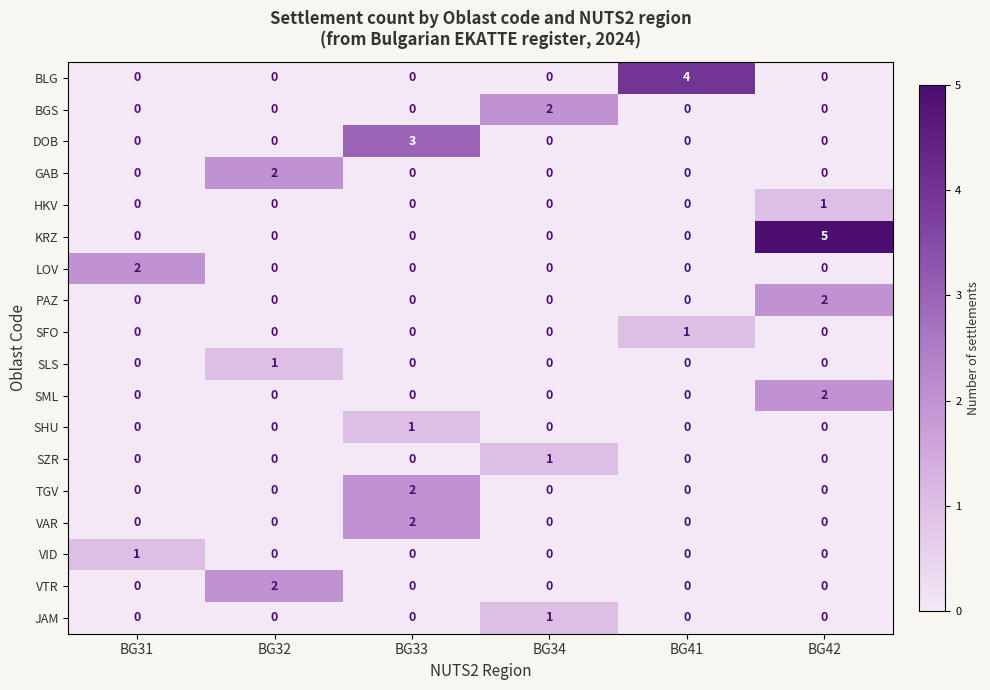

The value of SZR at BG42 is 0. True or false?

True